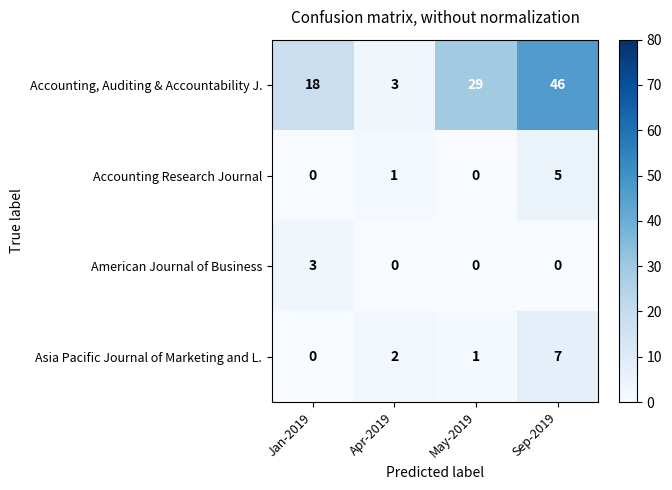

Reading left to right, transcribe all the data shown in this chart.

Accounting, Auditing & Accountability J.: Jan-2019=18	Apr-2019=3	May-2019=29	Sep-2019=46
Accounting Research Journal: Jan-2019=0	Apr-2019=1	May-2019=0	Sep-2019=5
American Journal of Business: Jan-2019=3	Apr-2019=0	May-2019=0	Sep-2019=0
Asia Pacific Journal of Marketing and L.: Jan-2019=0	Apr-2019=2	May-2019=1	Sep-2019=7